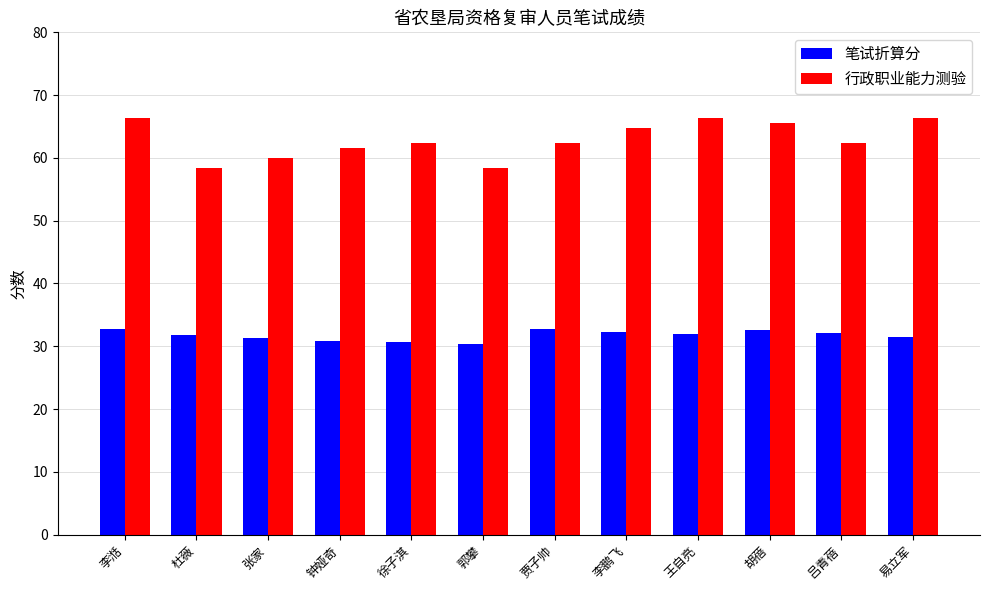

True or false: 笔试折算分 has a value of 30.3 at 郭攀.

True